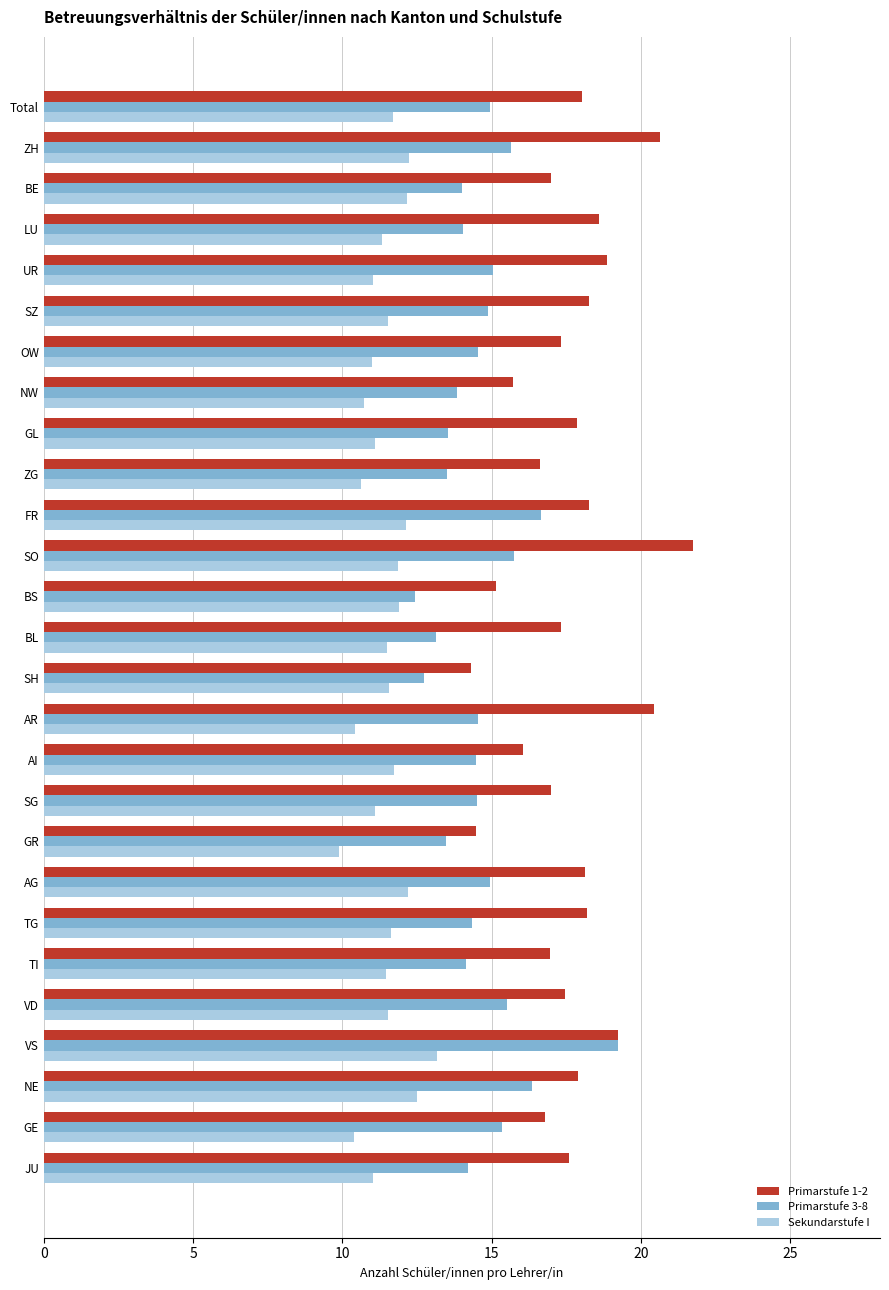

What are all the series names shown in the legend?

Primarstufe 1-2, Primarstufe 3-8, Sekundarstufe I